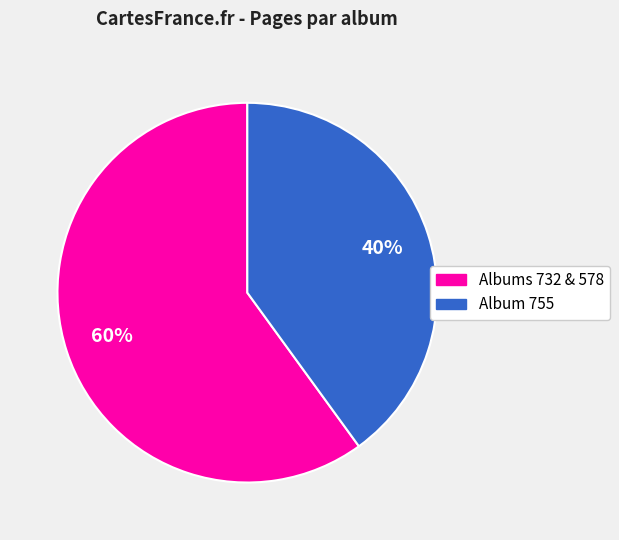

To the nearest percent, what is the difference between the largest and smallest slice percentages?

20%